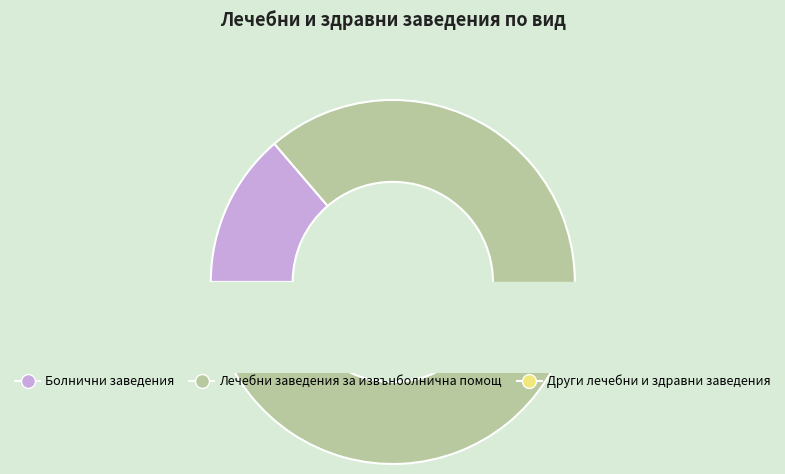

What is the change in value from Лечебни заведения за извънболнична помощ to Други лечебни и здравни заведения?

-1889